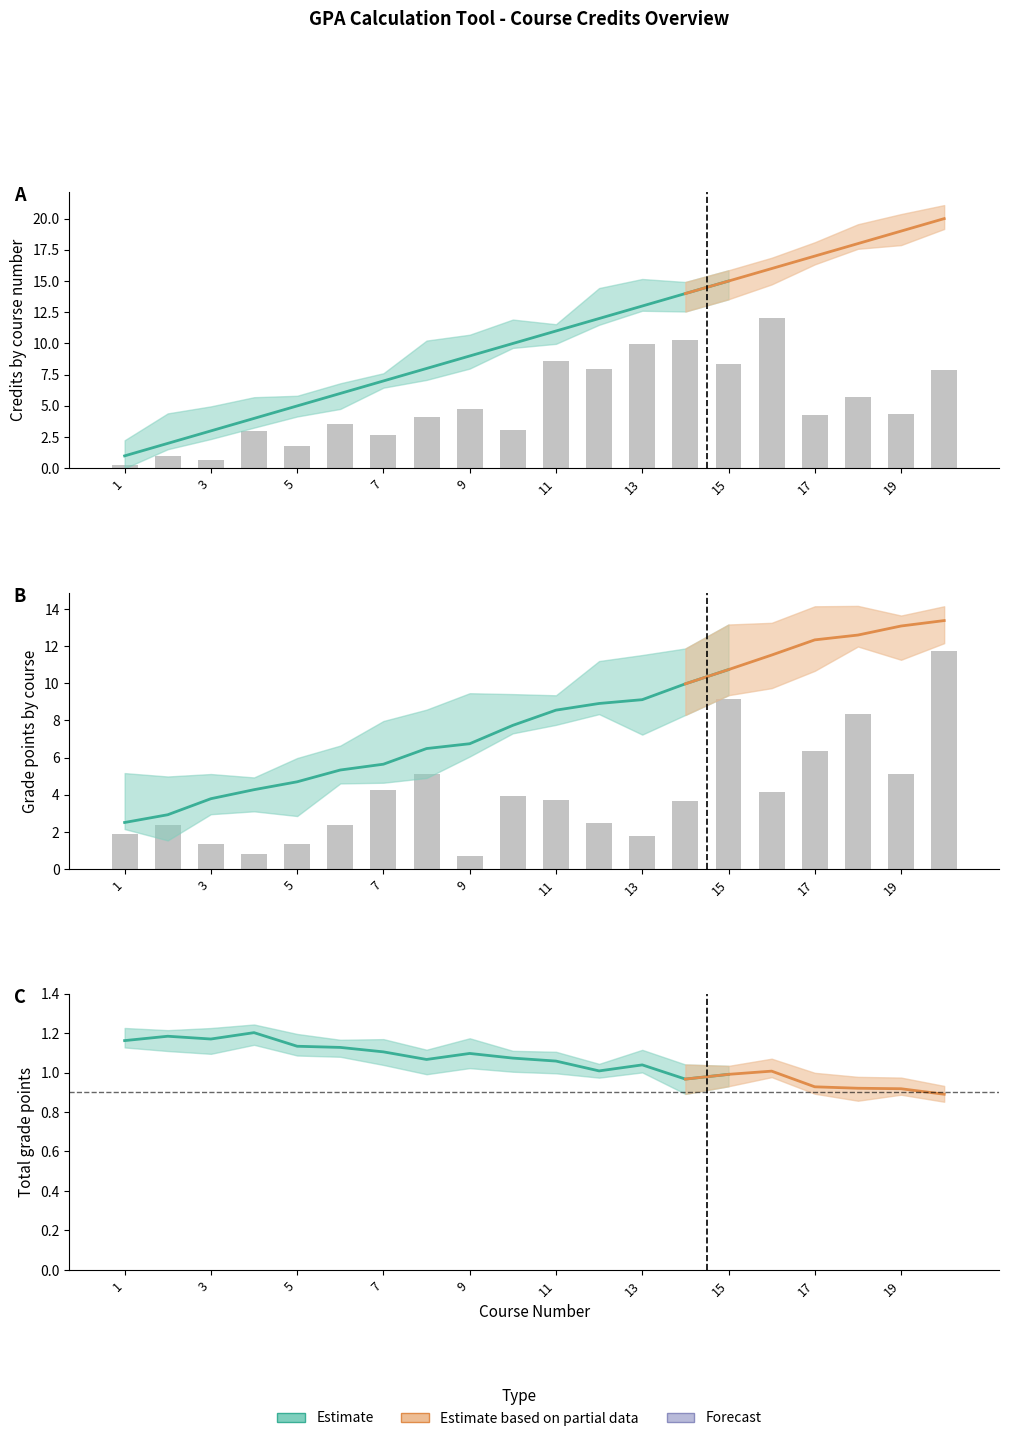

How many values in the Credits series exceed 11?

9